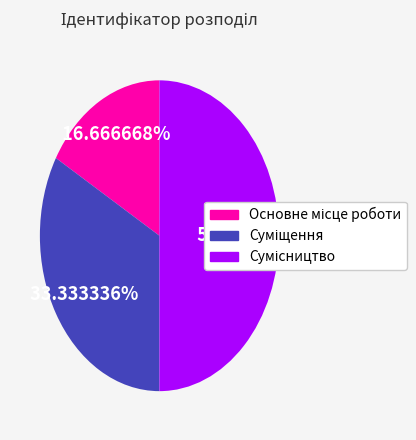

To the nearest percent, what percentage of the pie is Сумісництво?

50%